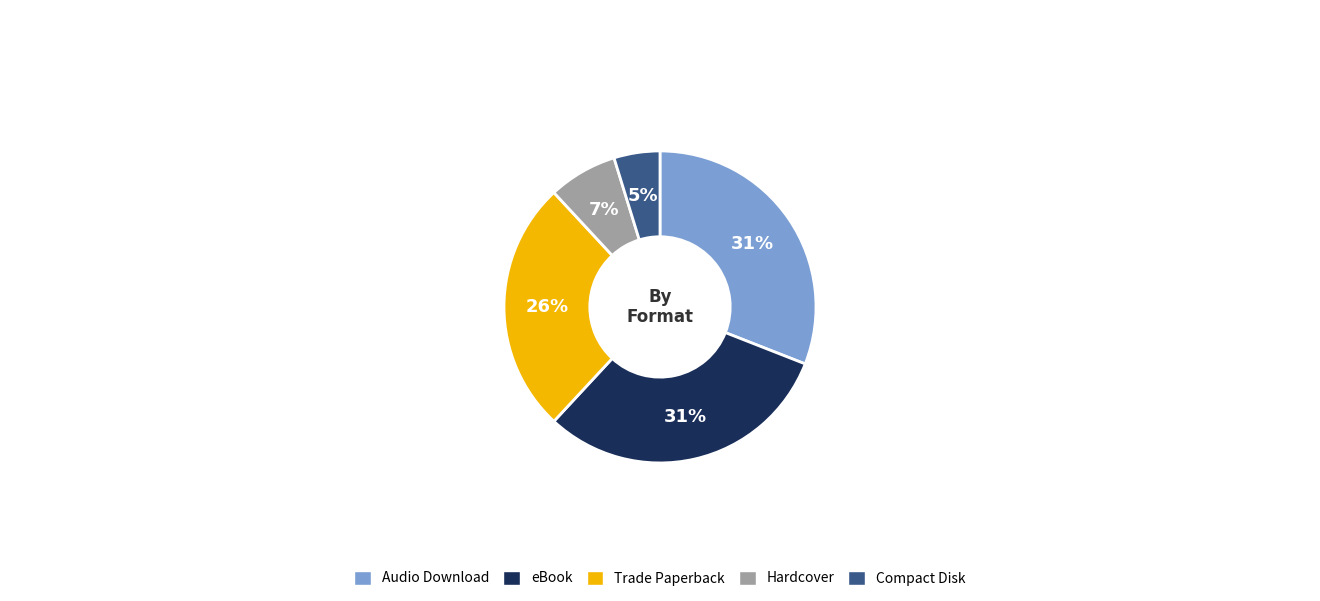

To the nearest percent, what percentage of the pie is Compact Disk?

5%